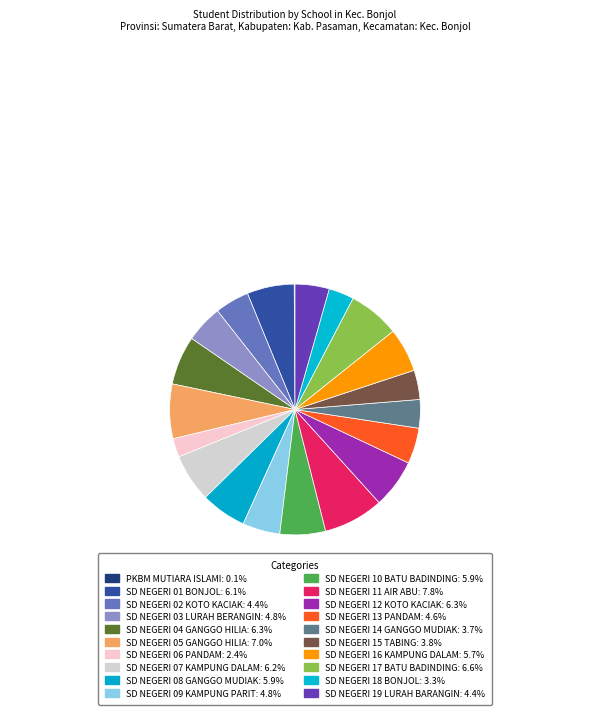

How many slices are in this pie chart?

20